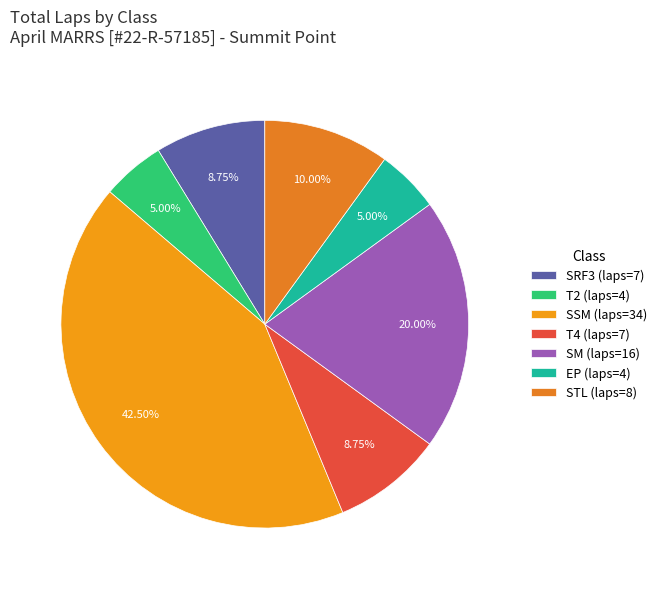

Approximately how many times larger is the value at SM compared to EP?

4.0